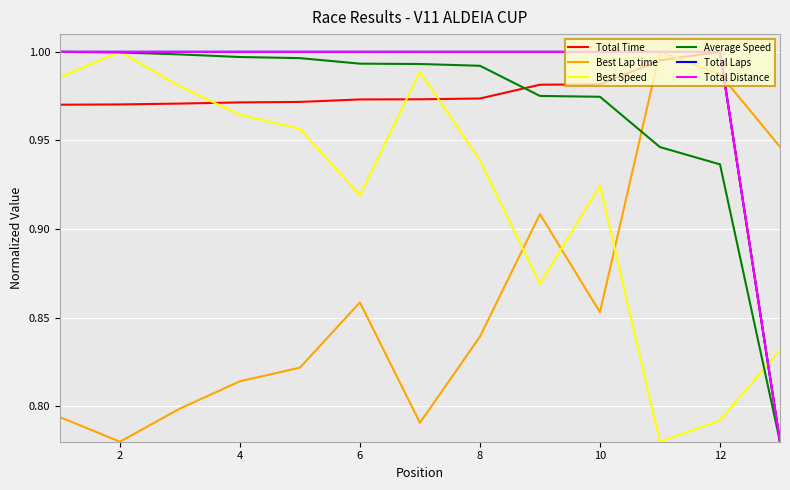

What is the value of the Best Lap time point at the 3rd from the left?

0.8